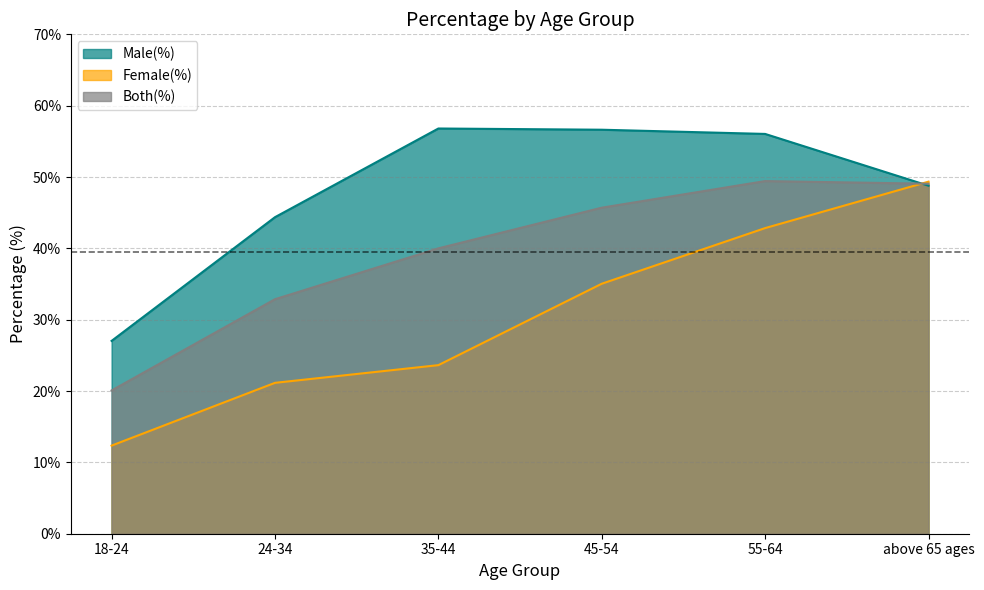

What is the label of the 3rd point from the right?

45-54